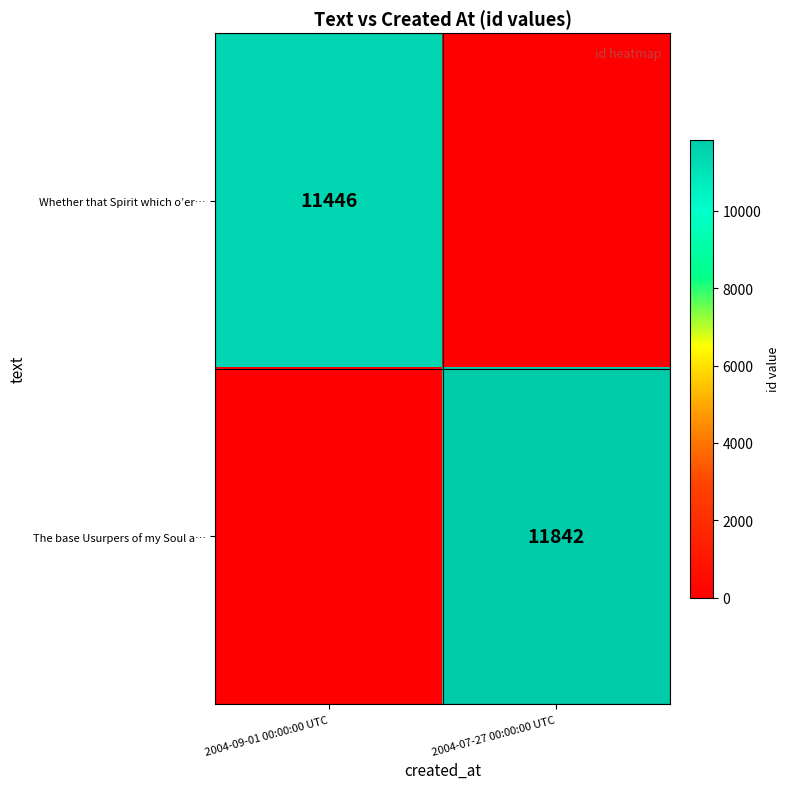

Is it true that Whether that Spirit which o’er… equals 11446 at 2004-09-01 00:00:00 UTC?

True